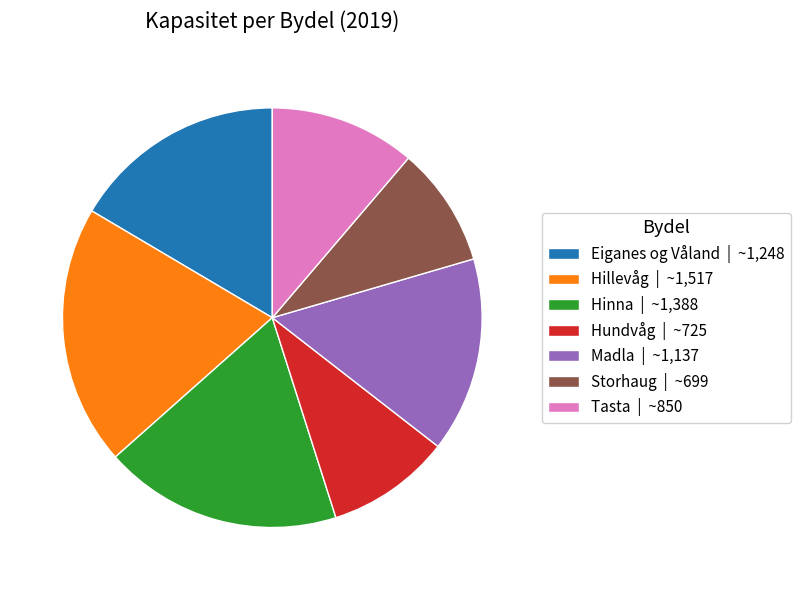

Do Eiganes og Våland | ~1,248 and Madla | ~1,137 together represent more than half of the pie?

No